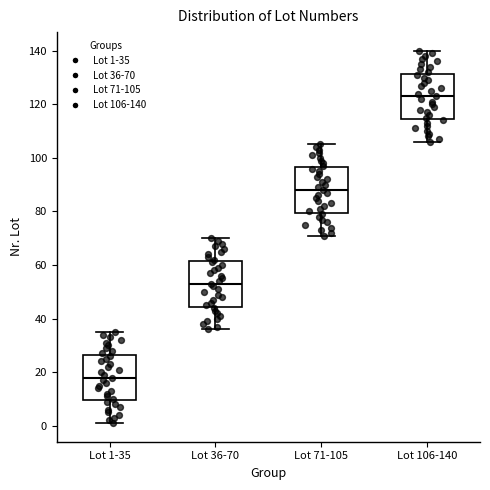

Which box's median line is the lowest?

Lot 1-35